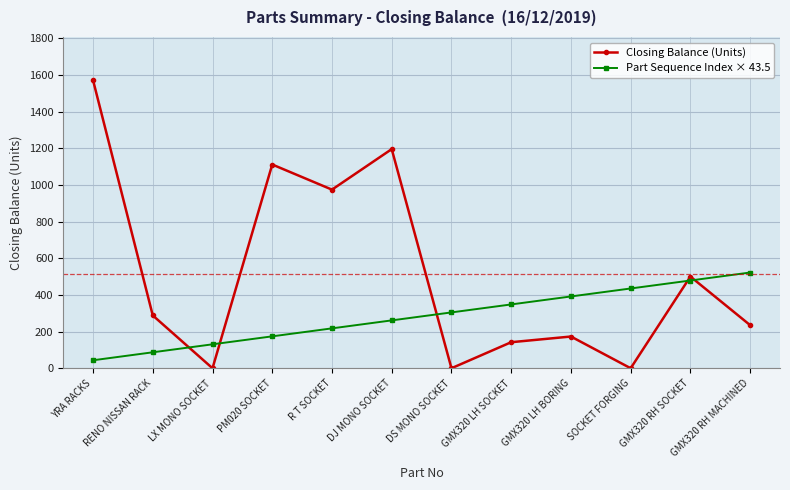

True or false: Part Sequence Index × 43.5 has a value of 261.0 at DJ MONO SOCKET.

True